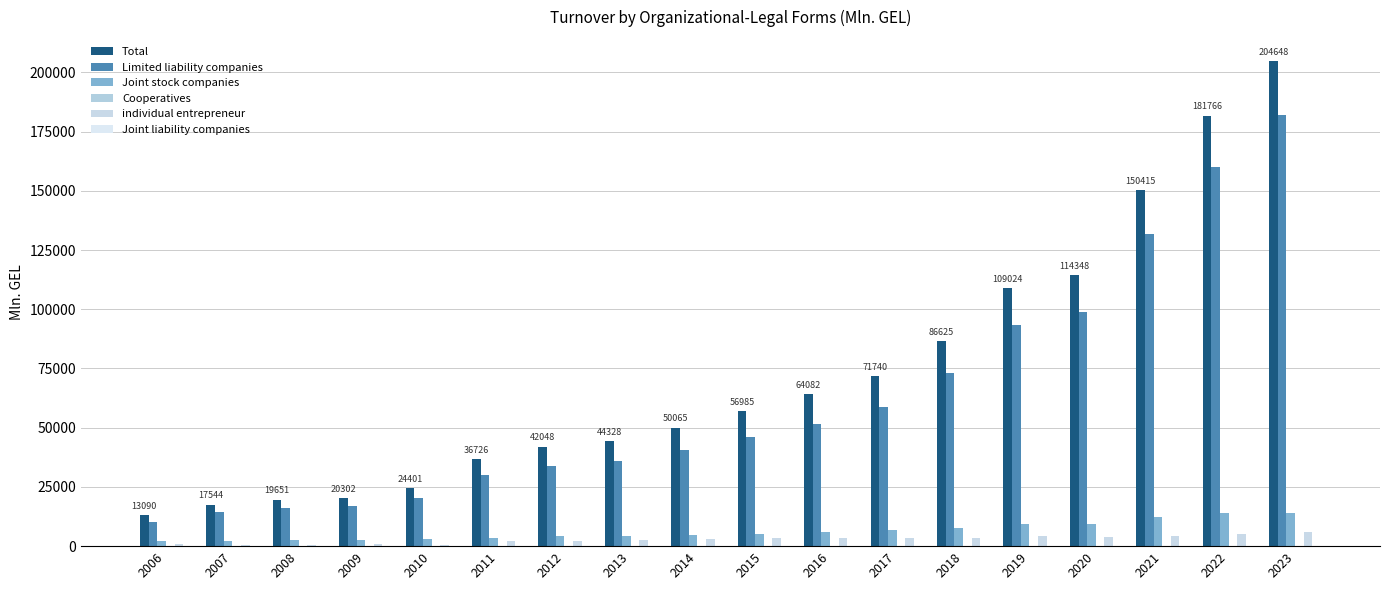

How many groups of bars are there?

18